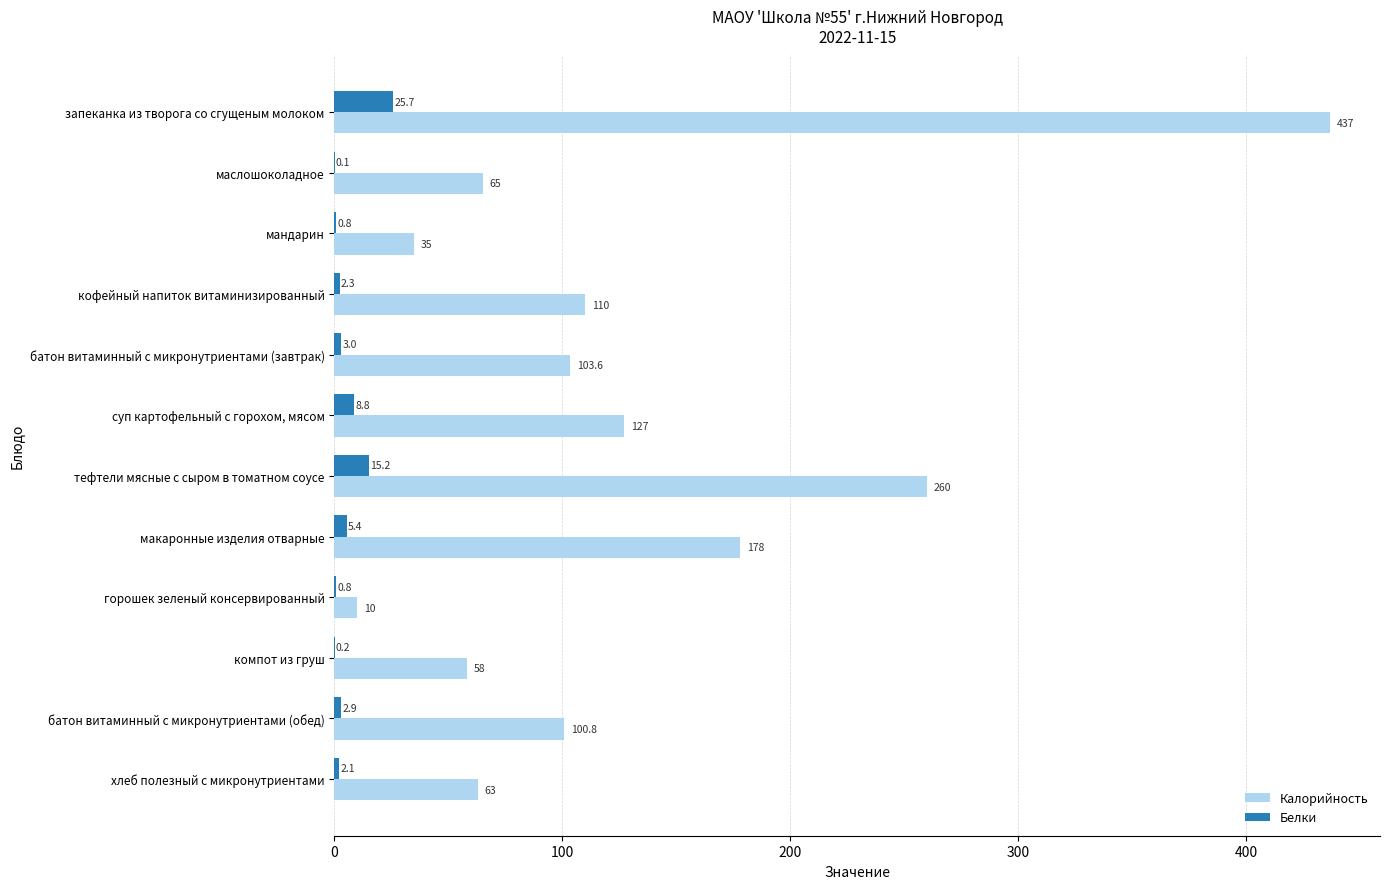

Is the value of Белки at мандарин greater than the value of Калорийность at мандарин?

No